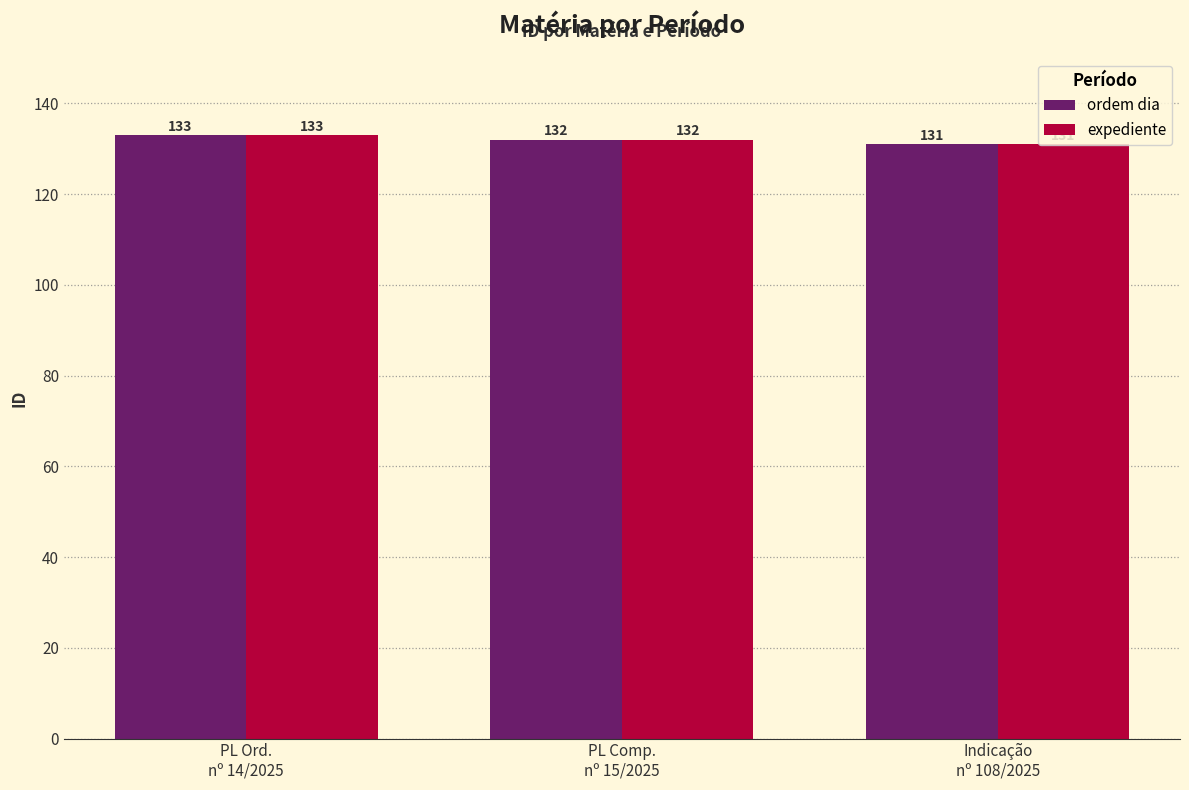

Are the bars horizontal?

No